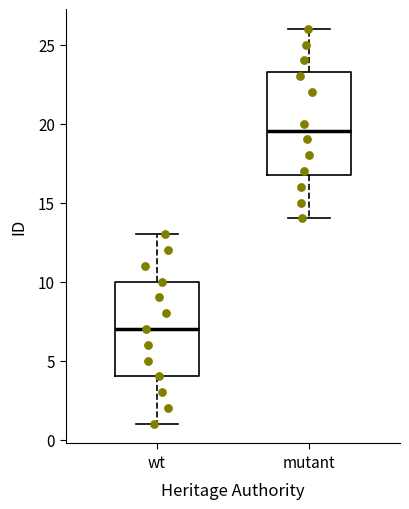

Reading left to right, read every box against the y-axis: the position of its median line, the range the box covers, and the ends of its whiskers. The values are not printed on the chart, so give them approximately, as read against the axis.

wt: median 7.0, box 4.0 to 10.0, whiskers 1.0 to 13.0
mutant: median 19.5, box 17.0 to 23.5, whiskers 14.0 to 26.0